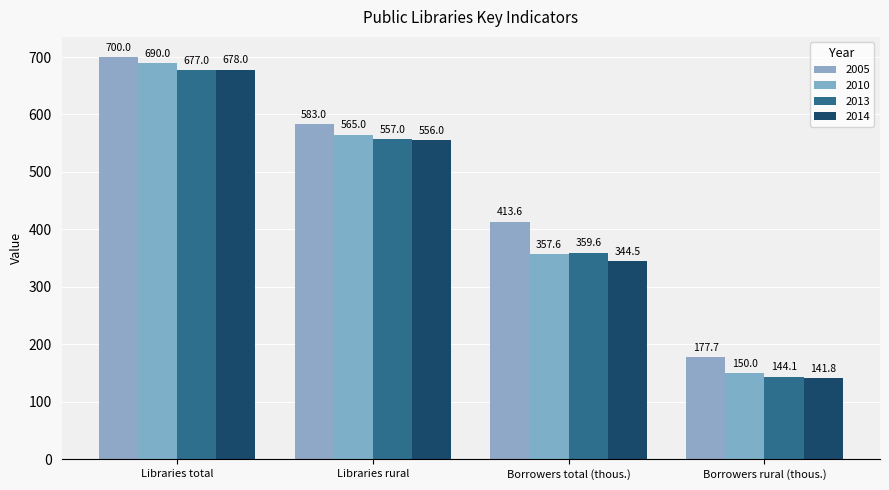

Which category has the highest value across all series?

Libraries total